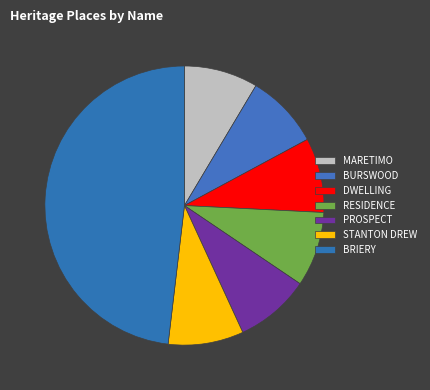

Which category has the smallest portion of the pie?

MARETIMO